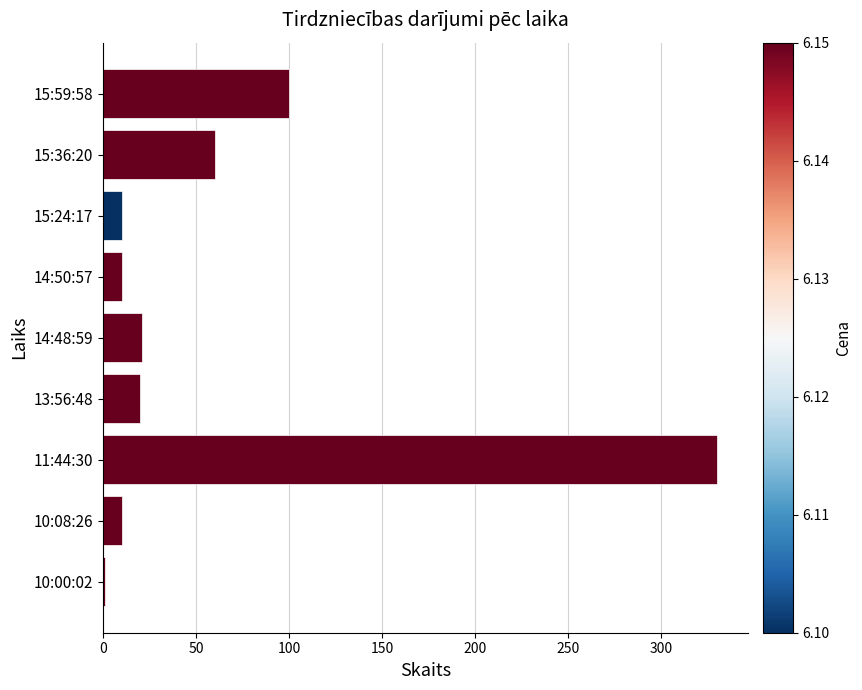

What is the sum of all values?

562